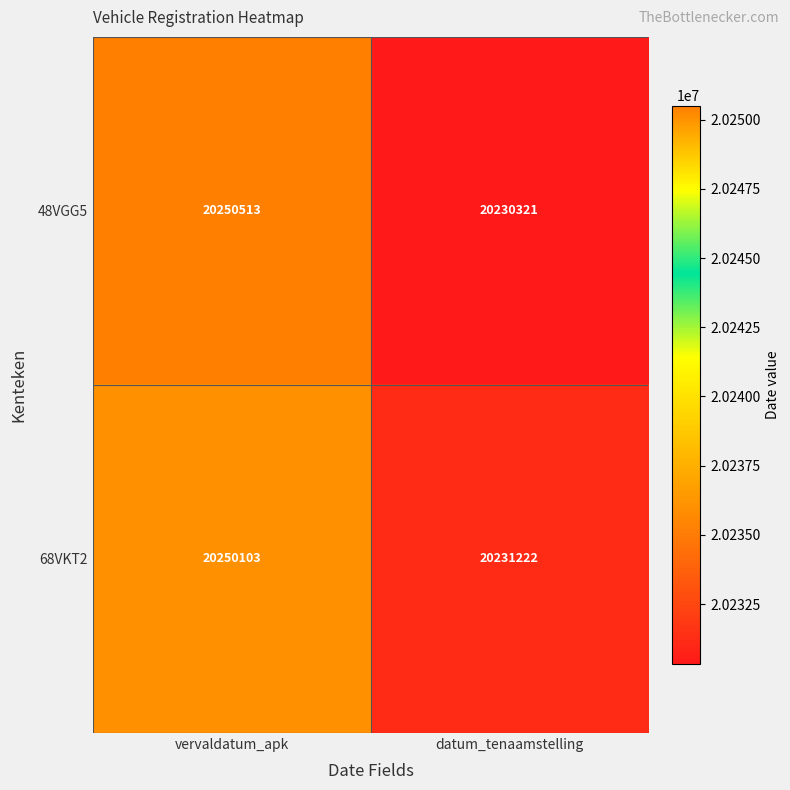

At which label is 68VKT2 closest to 20240662?

datum_tenaamstelling